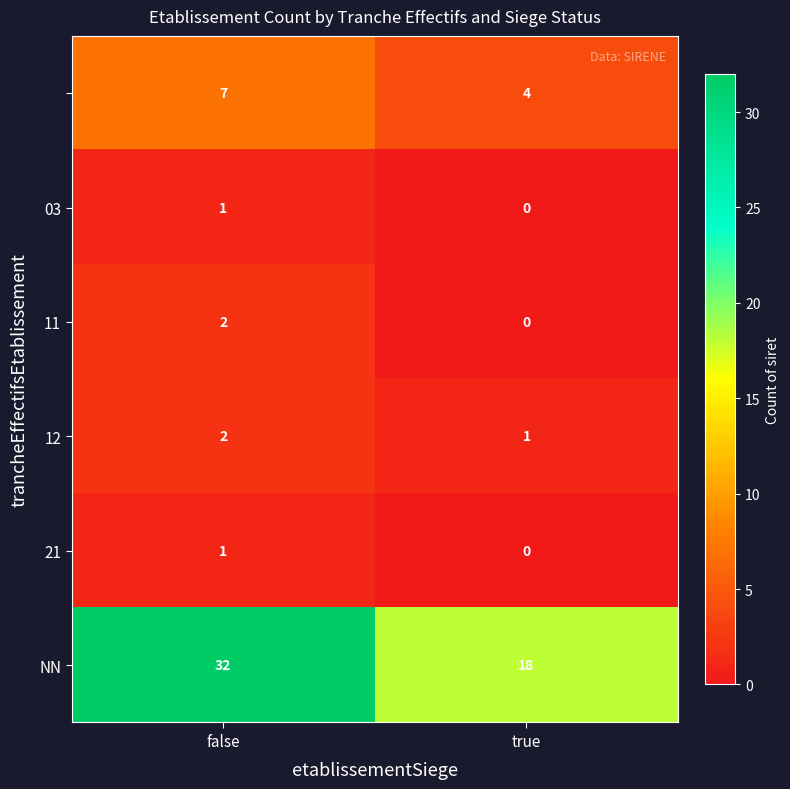

What is the total value across all series at false?

45